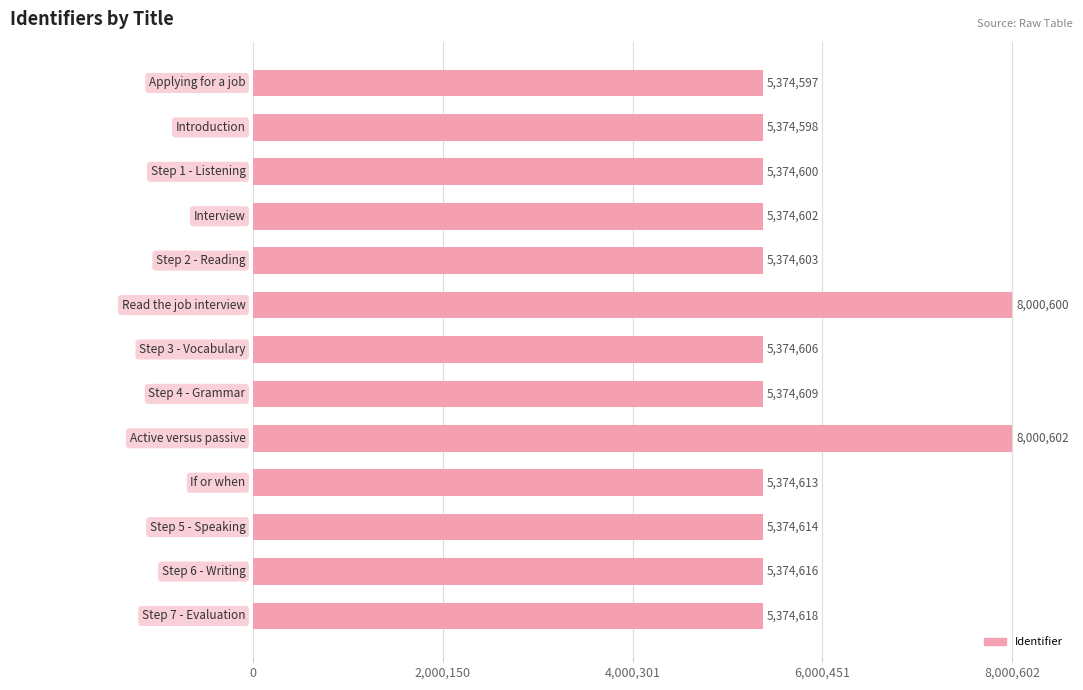

What is the value of the 4th bar from the top?

5374602